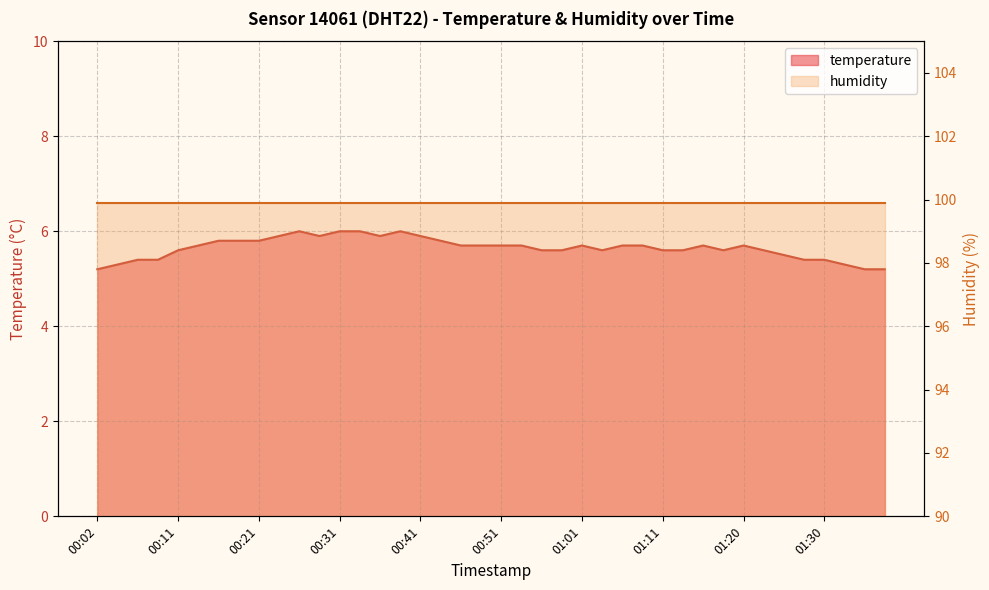

What is the sum of all values?

225.9